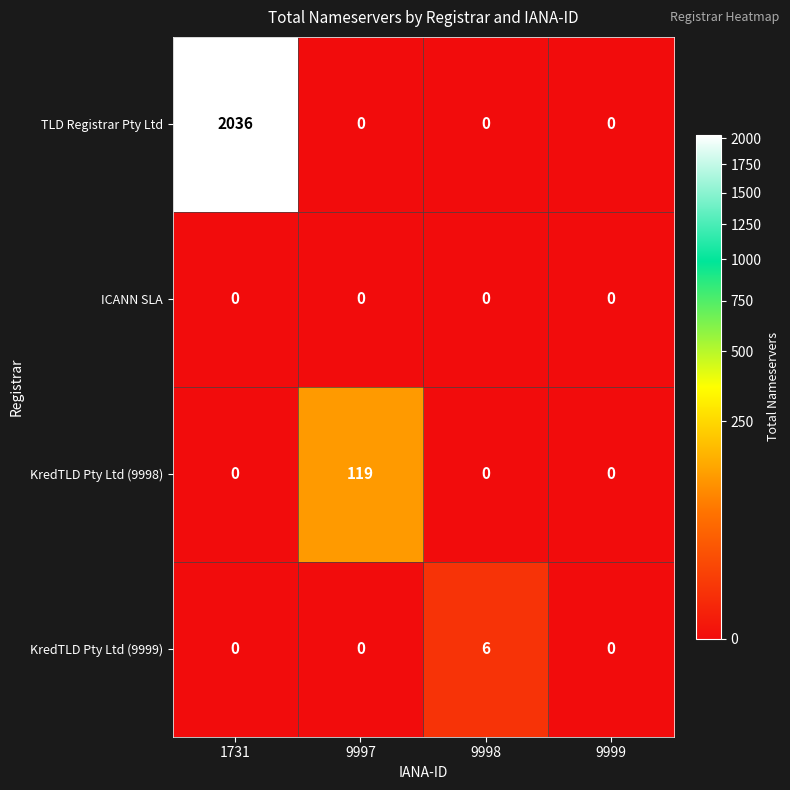

What is the average value of the KredTLD Pty Ltd (9998) series?

30